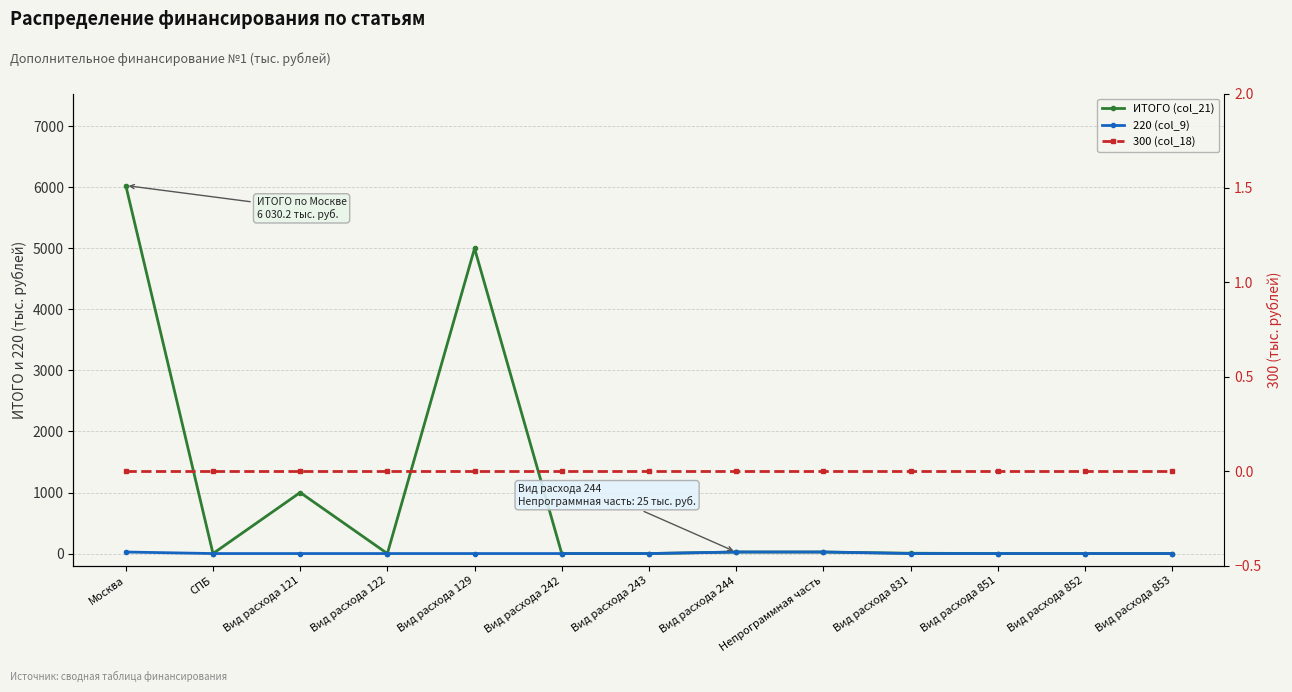

At Вид расхода 853, list the series in order from largest to smallest.

ИТОГО (col_21), 220 (col_9), 300 (col_18)